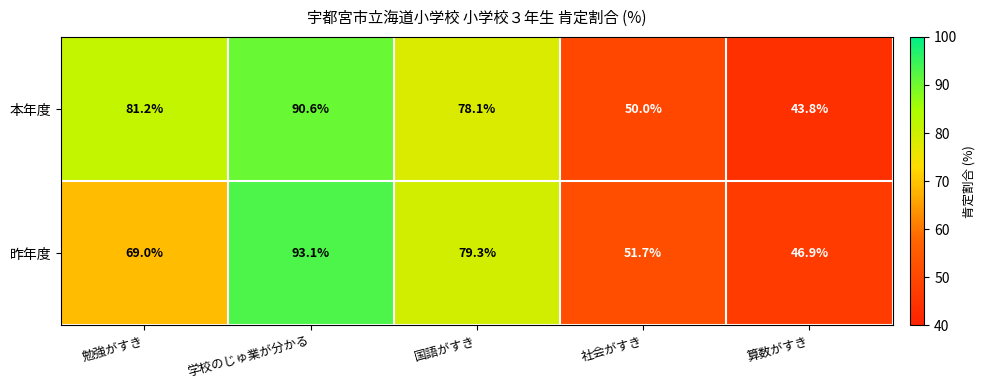

Which series changed the most between 勉強がすき and 社会がすき?

本年度